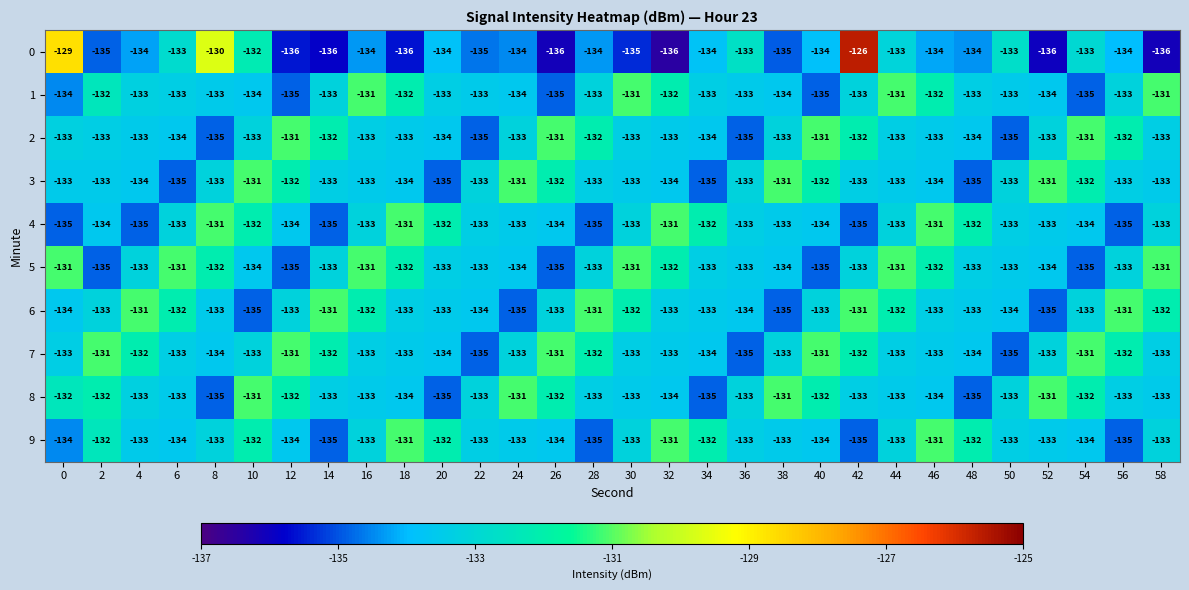

What is the spread (max minus min) of values at 30?

4